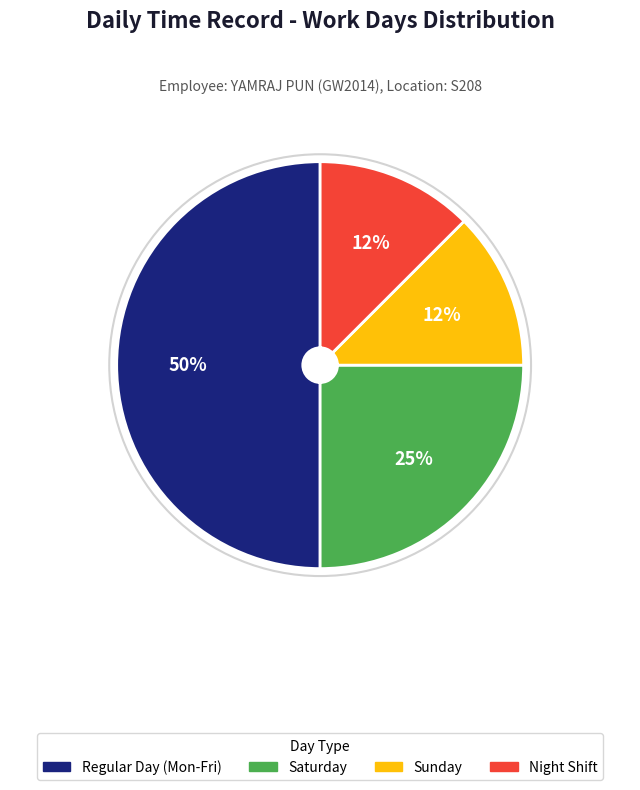

To the nearest percent, what is the average slice percentage?

25%